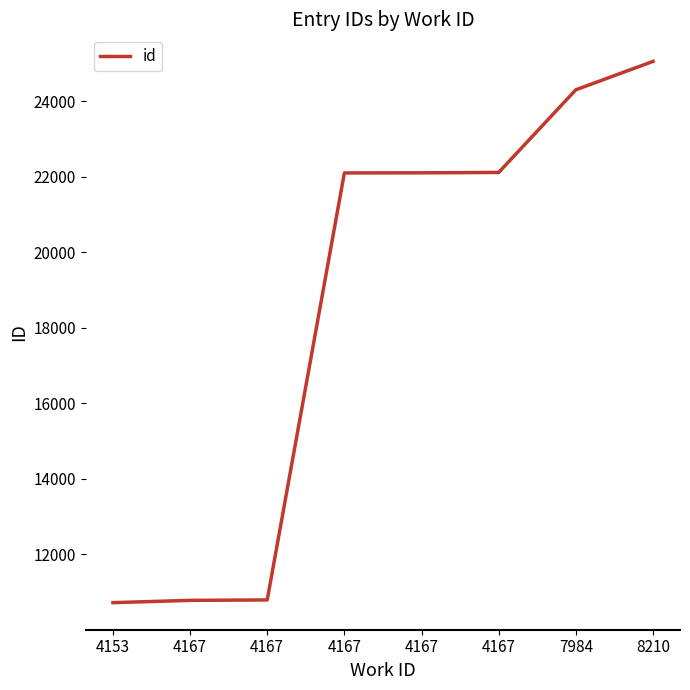

List the labels in order of value, smallest first.

4153, 4167, 4167, 4167, 4167, 4167, 7984, 8210